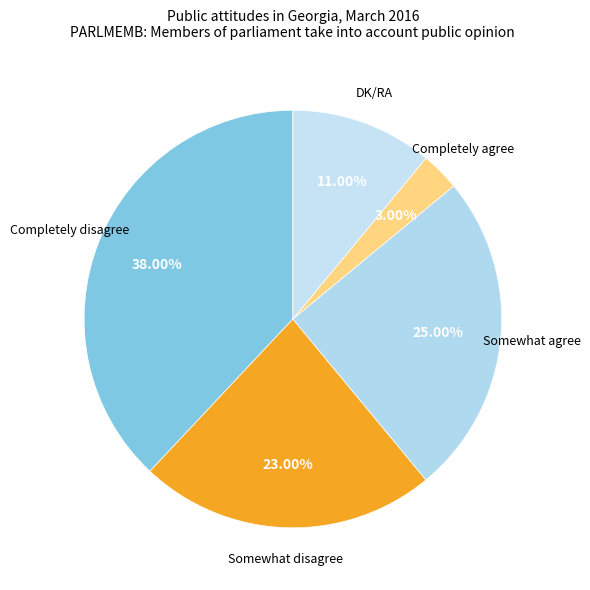

Is the sum of Somewhat disagree and DK/RA greater than half?

No